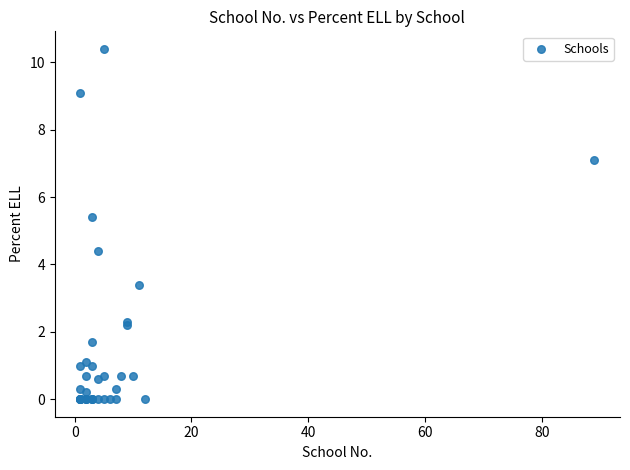

What Y value in the scatter plot is closest to 5?

5.4